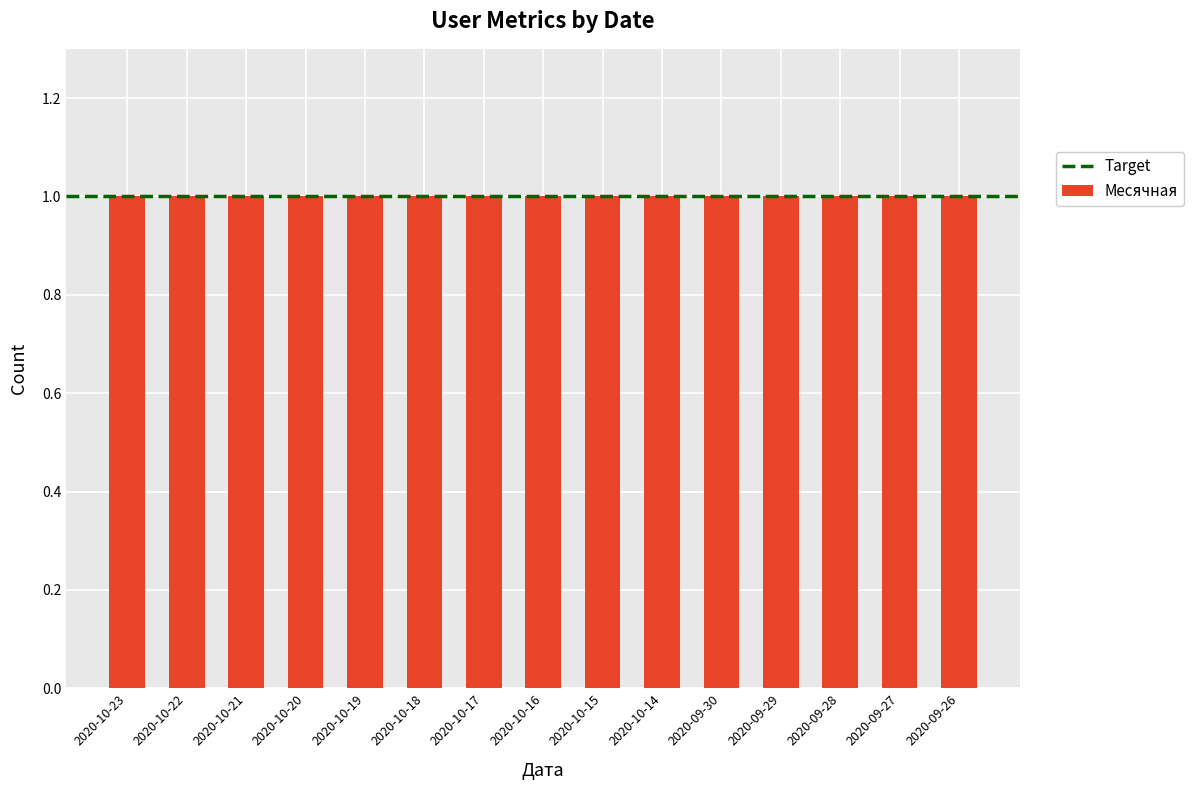

Which series has the largest total across all categories?

Месячная